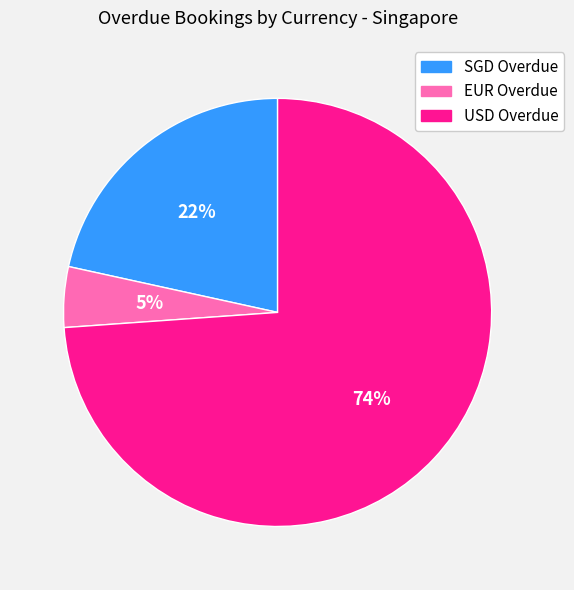

To the nearest percent, what is the combined percentage of EUR Overdue and USD Overdue?

78%